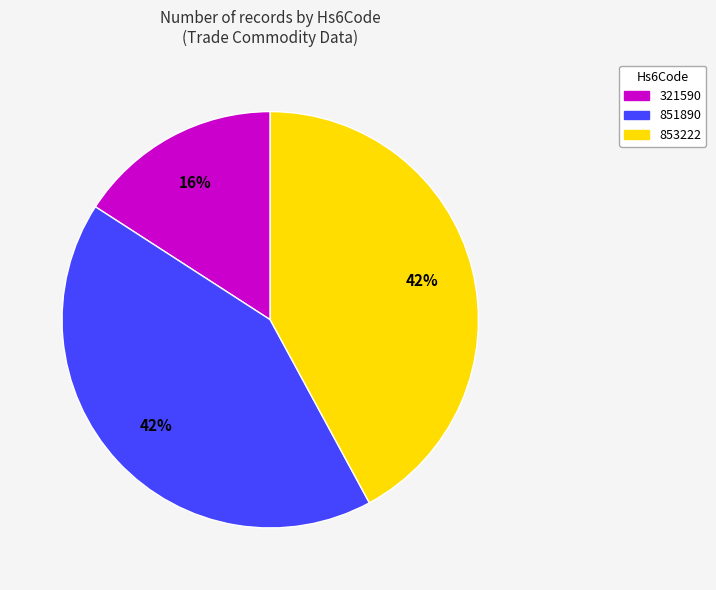

Do 853222 and 851890 together represent more than half of the pie?

Yes